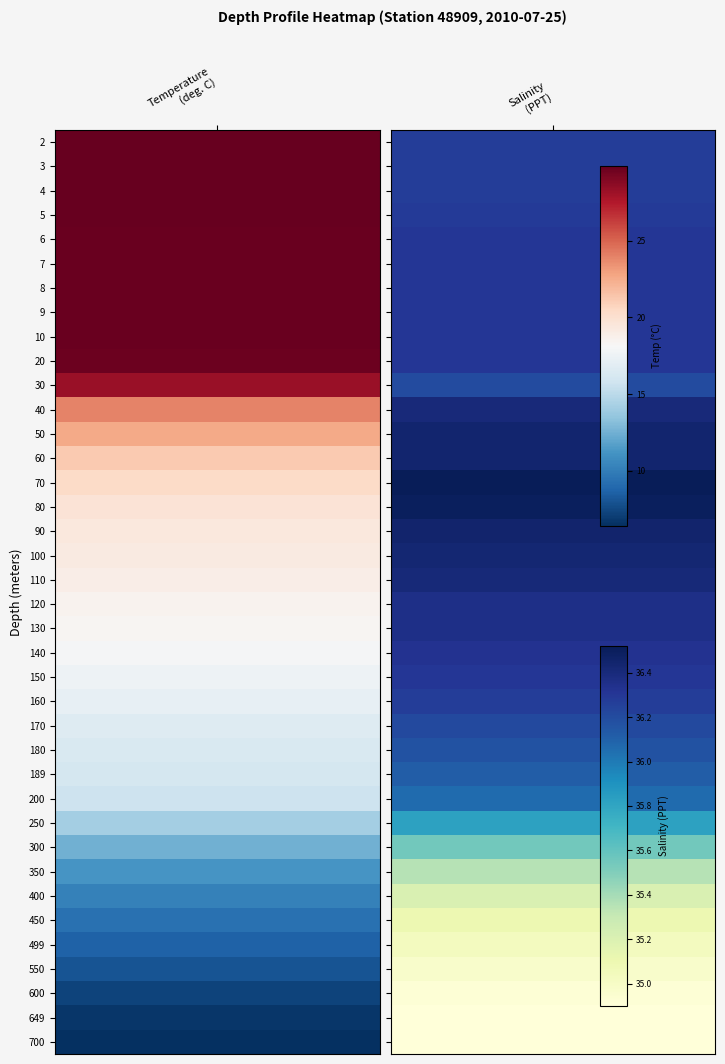

How many data points in 350.00 are above 35?

1